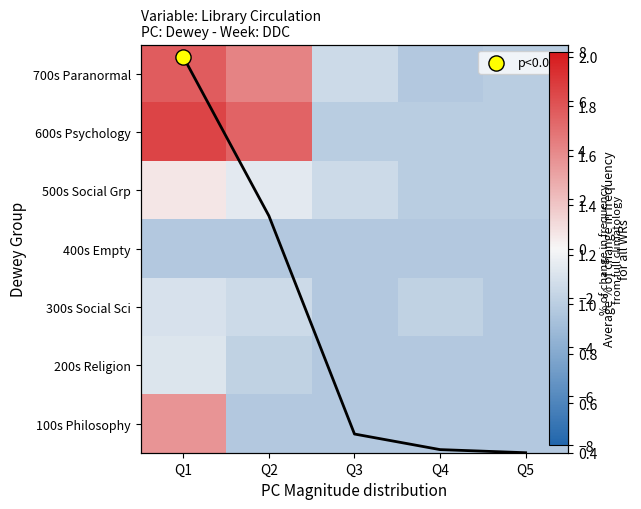

Which has a higher value, Q1 or Q3?

Q1